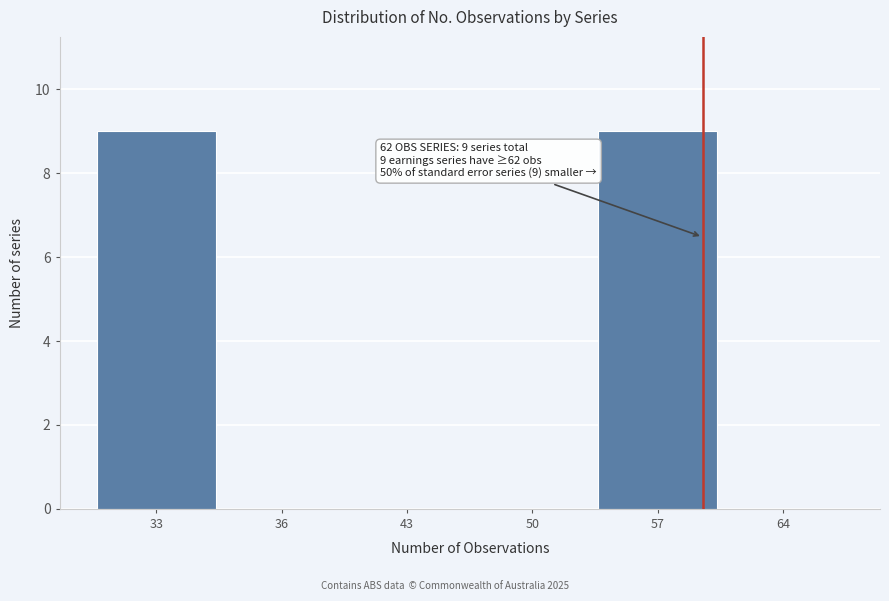

Reading left to right, list all the values displayed in this chart.

33=9	36=0	43=0	50=0	57=9	64=0